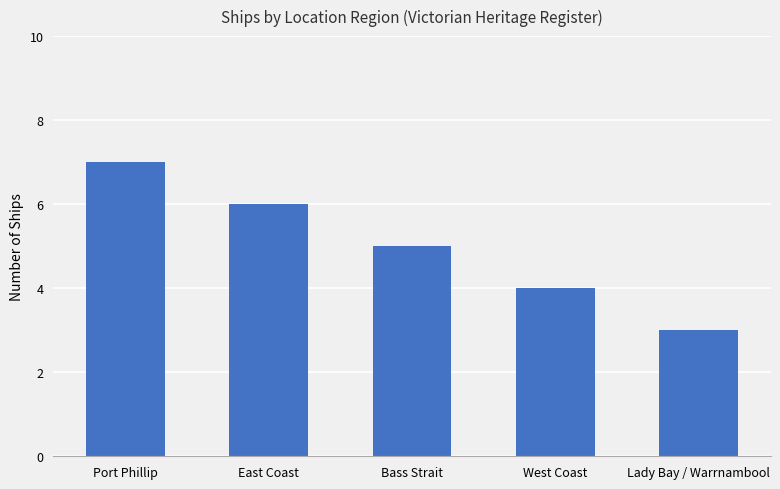

List the labels in order of value, smallest first.

Lady Bay / Warrnambool, West Coast, Bass Strait, East Coast, Port Phillip